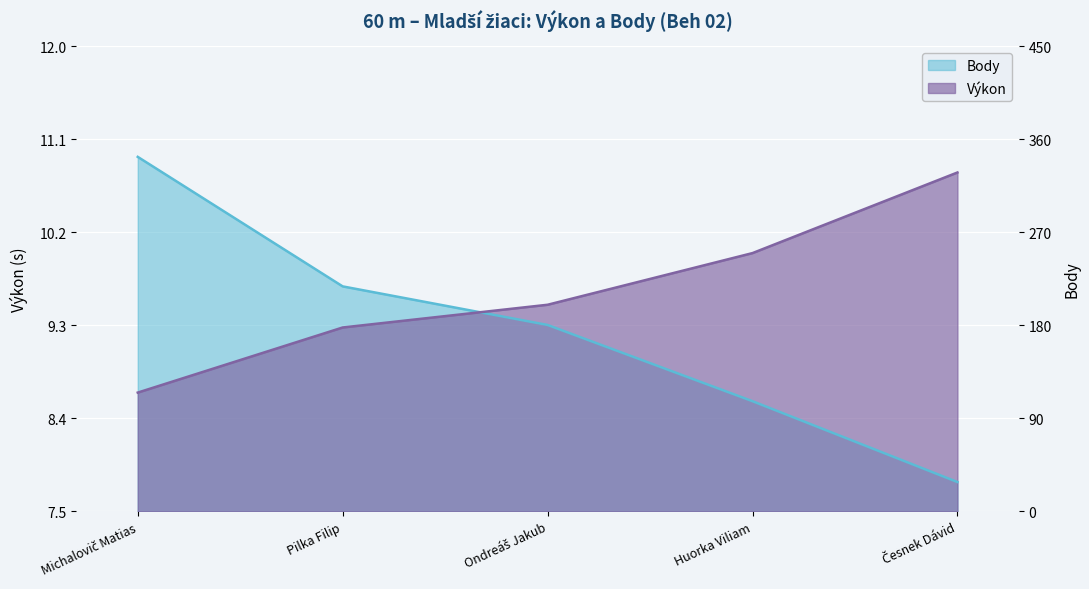

Reading right to left, transcribe all the data shown in this chart.

Výkon: Česnek Dávid=10.8	Huorka Viliam=10.0	Ondreáš Jakub=9.5	Pilka Filip=9.3	Michalovič Matias=8.7
Body: Česnek Dávid=7.8	Huorka Viliam=8.6	Ondreáš Jakub=9.3	Pilka Filip=9.7	Michalovič Matias=10.9